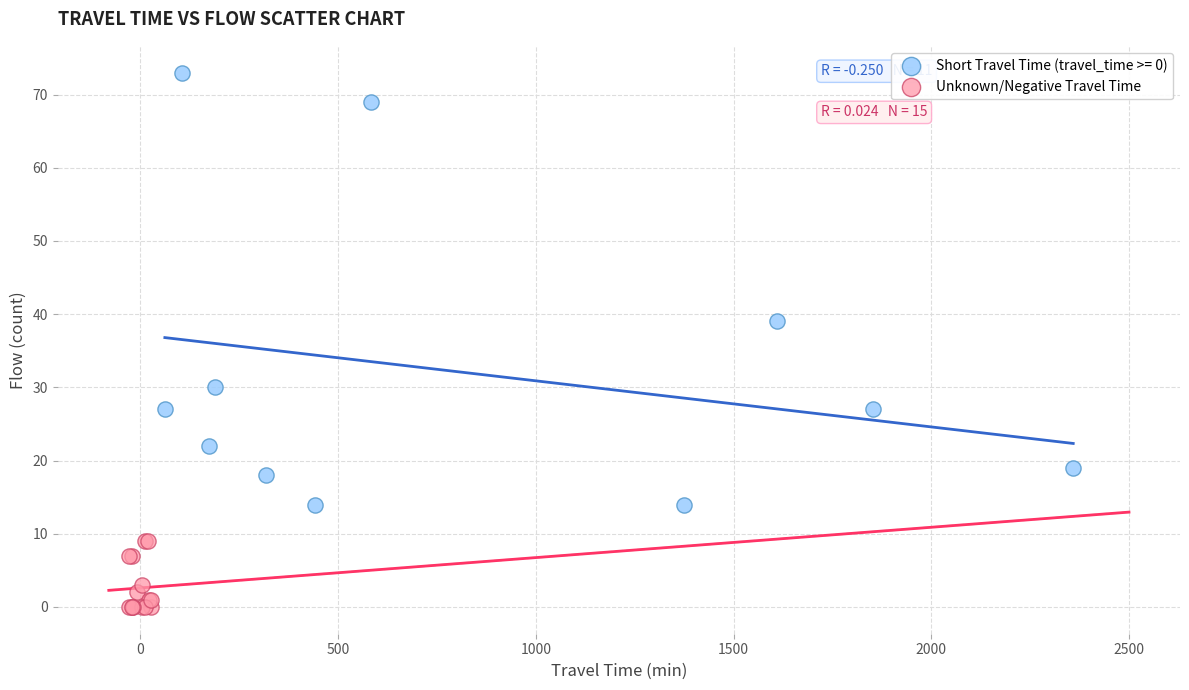

Which series reaches the minimum Y coordinate?

Unknown/Negative Travel Time